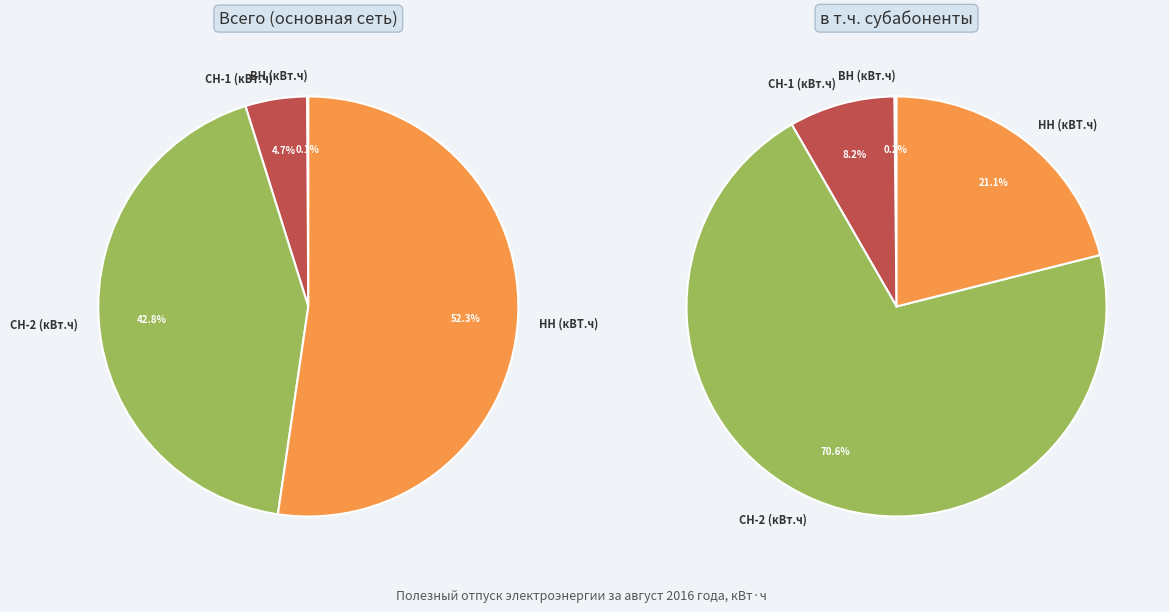

The НН (кВТ.ч) slice represents 52% of the pie. True or false?

True